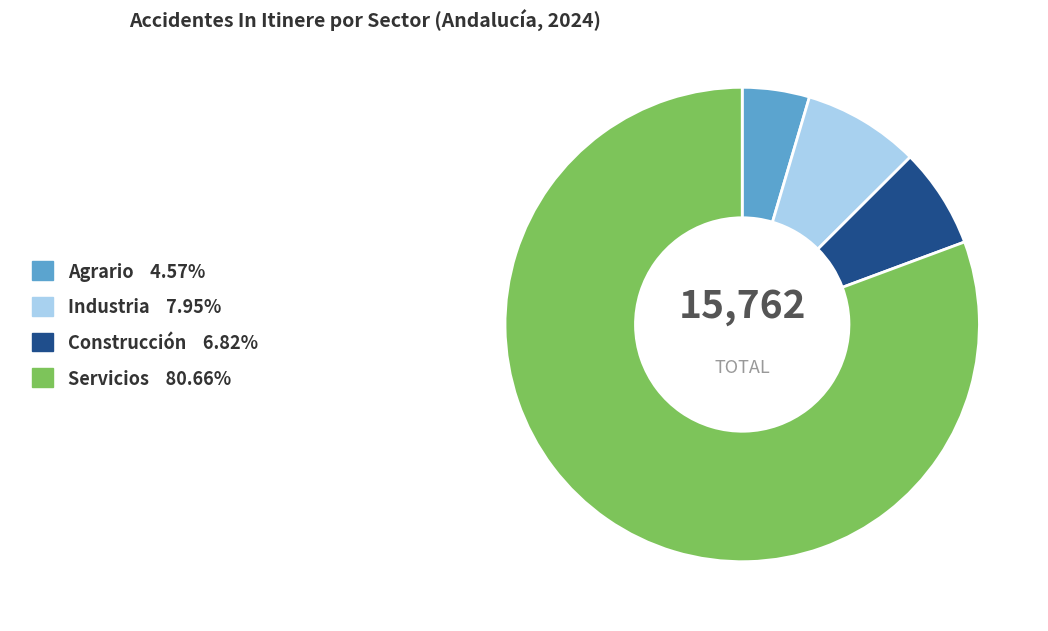

Is it true that Servicios is 81% of the pie?

True